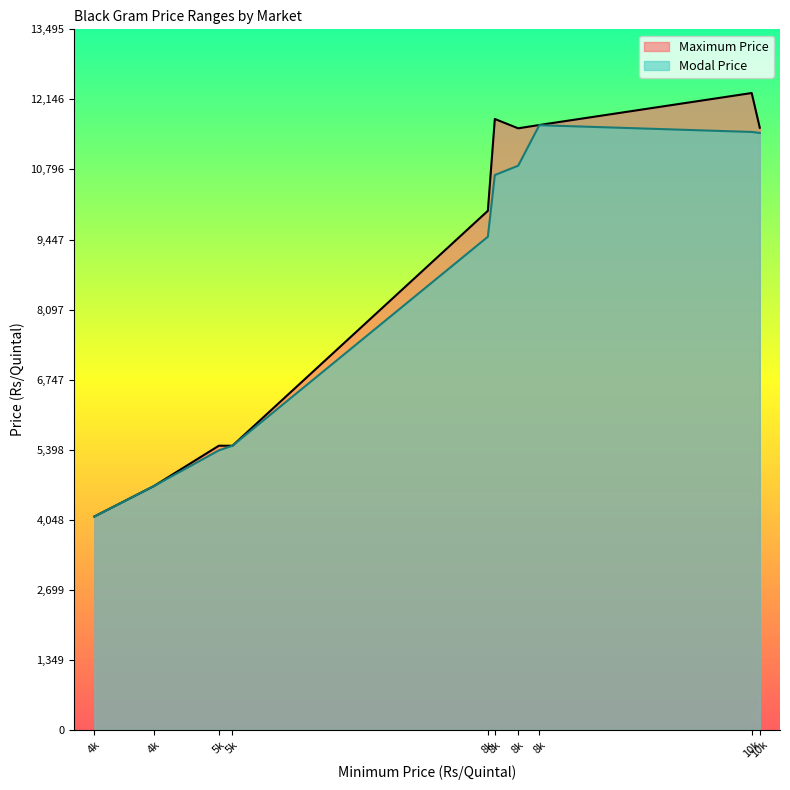

In Maximum Price, how many points are lower than both neighbors (excluding endpoints)?

2